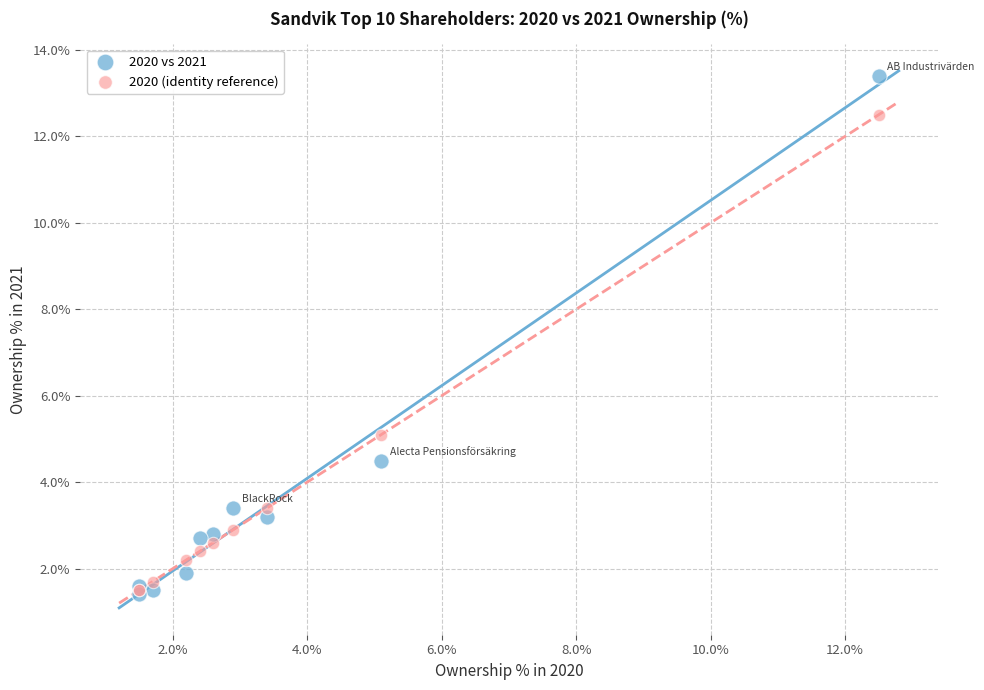

In the 2020 (identity reference) series, what Y value is closest to 7?

5.1